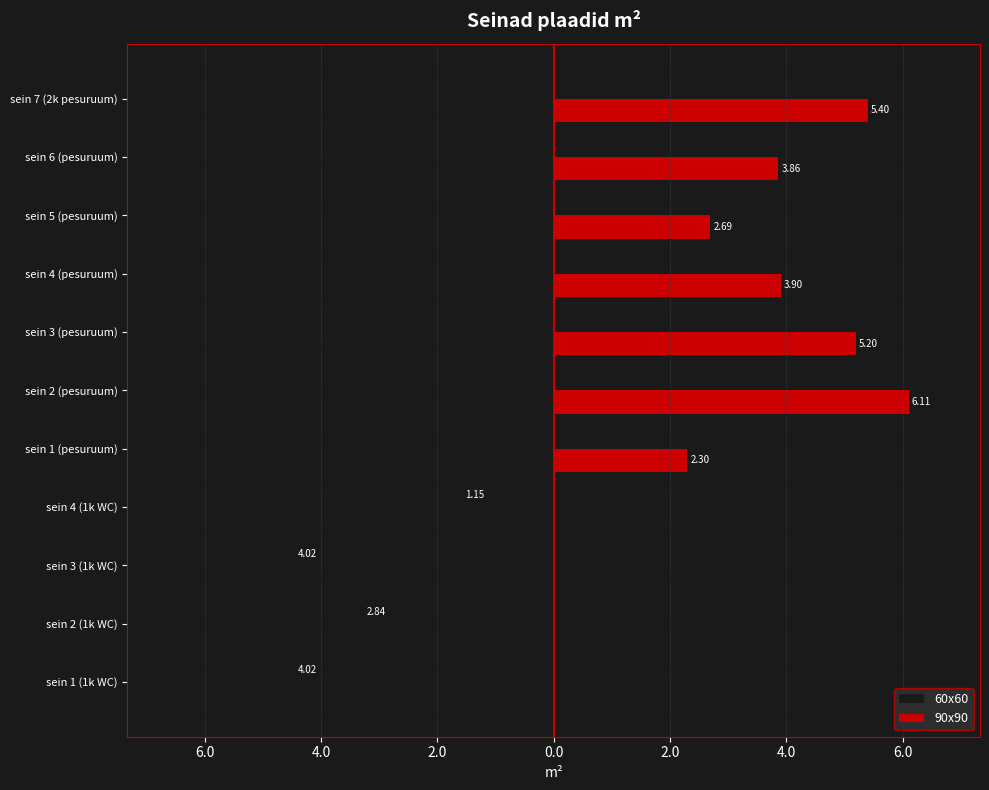

Which series has the largest total across all categories?

90x90